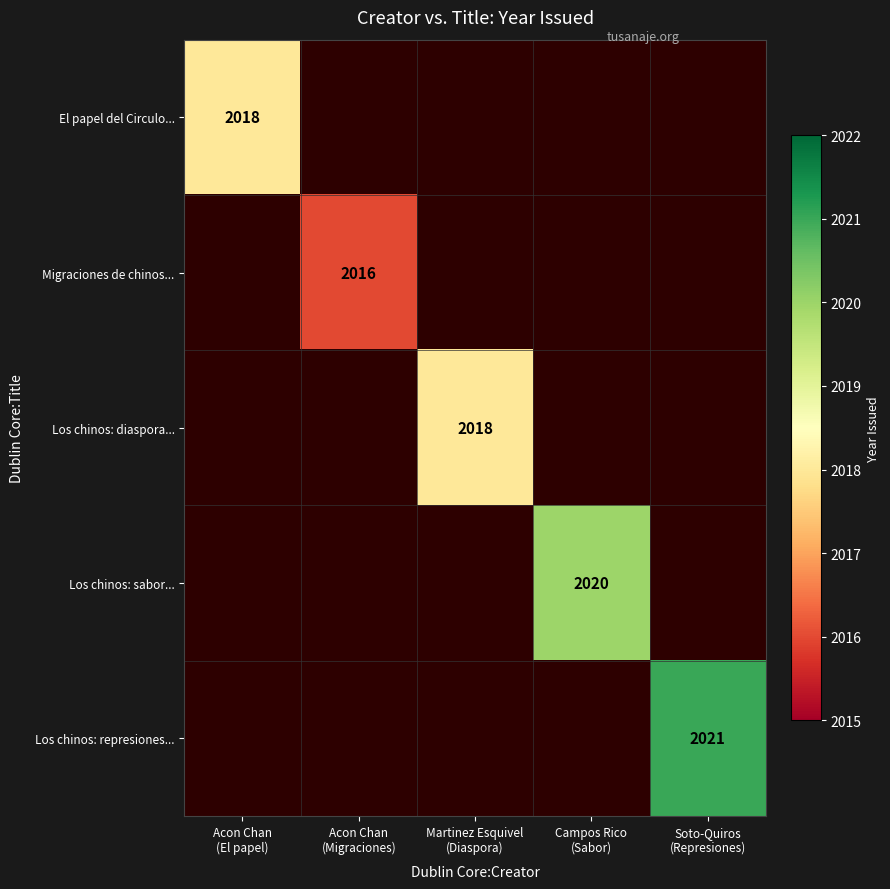

Is it true that Migraciones de chinos... equals 962.7 at Acon Chan (Migraciones)?

False